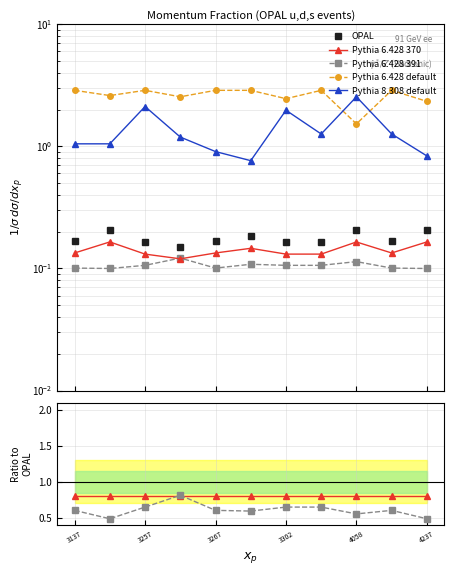

The Pythia 6.428 default series shows 5.4 at 3257. True or false?

False